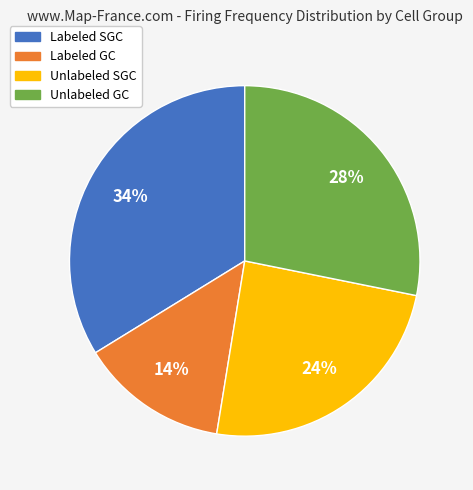

Does Labeled SGC account for over 50% of the chart?

No